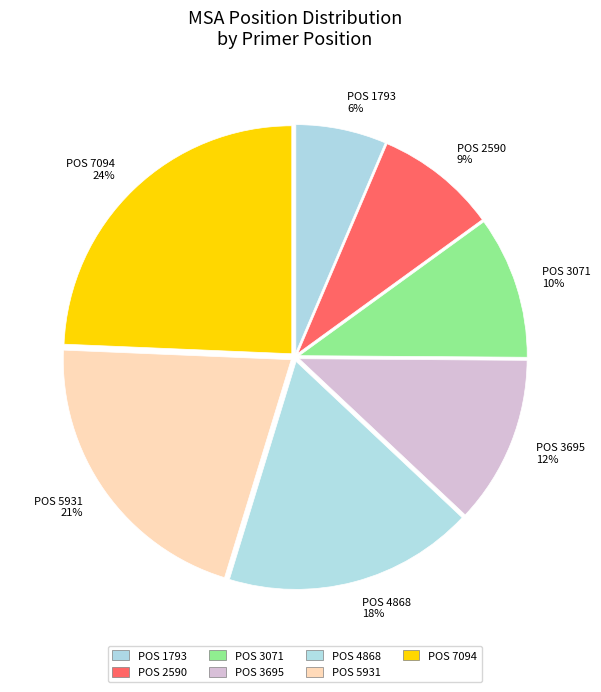

How many segments does this pie chart have?

7